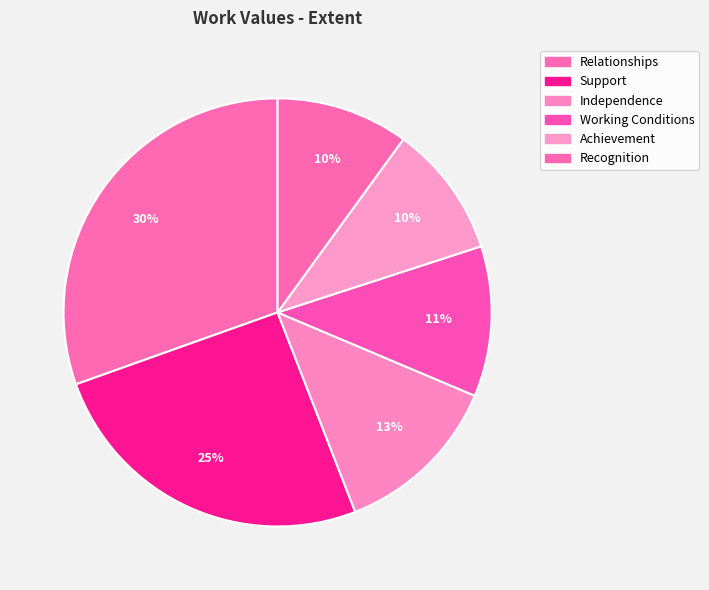

What portion of the pie excludes Relationships?

69.5%